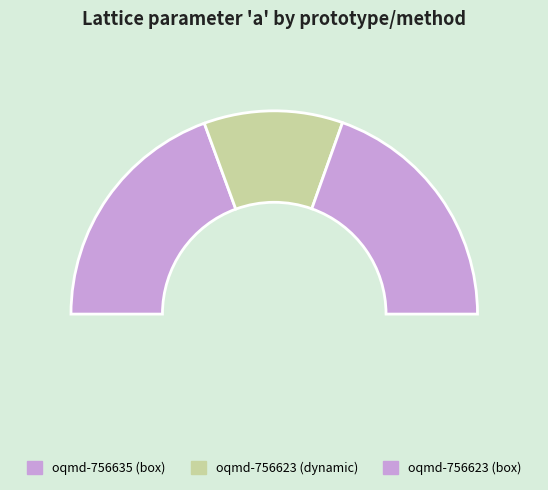

What is the change in value from oqmd-756635 (box) to oqmd-756623 (dynamic)?

-3.5